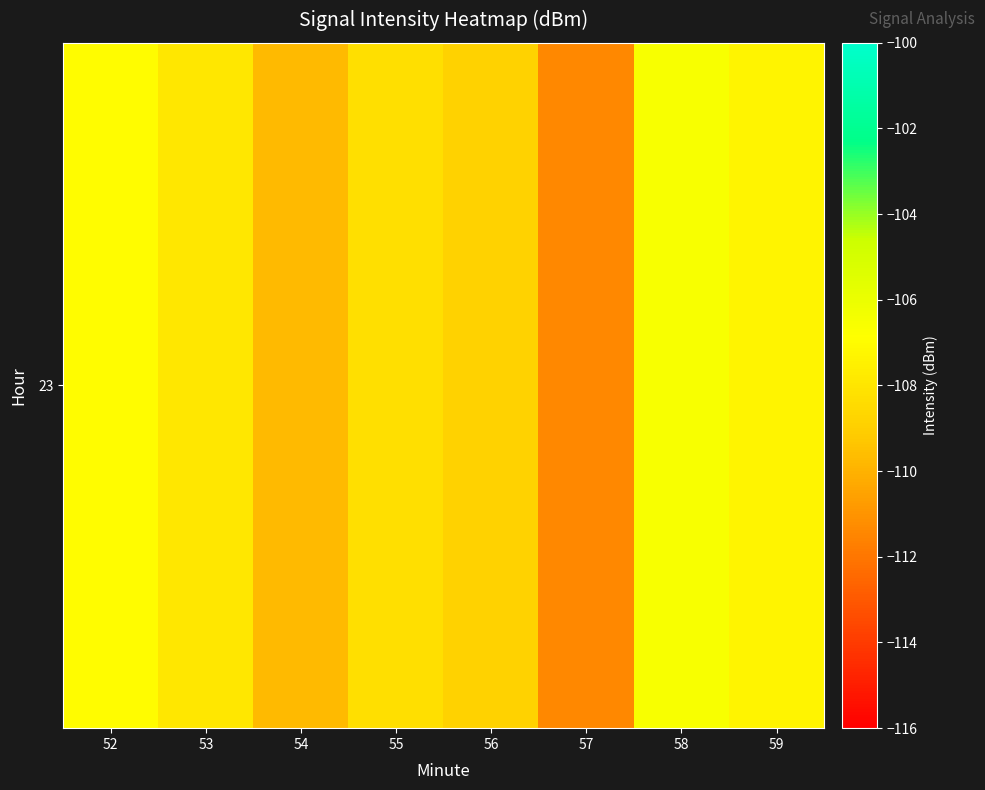

Between 54 and 53, which is larger?

53